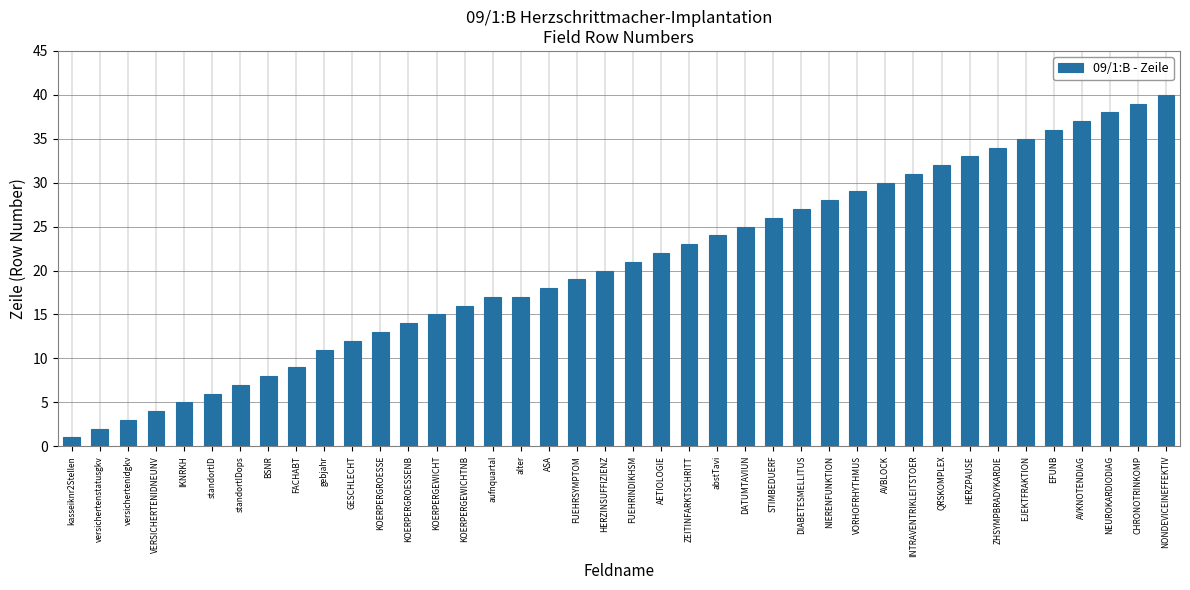

Reading left to right, extract all data points from this chart.

kasseiknr2Stellen=1	versichertenstatusgkv=2	versichertenidgkv=3	VERSICHERTENIDNEUNV=4	IKNRKH=5	standortID=6	standortIDops=7	BSNR=8	FACHABT=9	gebjahr=11	GESCHLECHT=12	KOERPERGROESSE=13	KOERPERGROESSENB=14	KOERPERGEWICHT=15	KOERPERGEWICHTNB=16	aufnquartal=17	alter=17	ASA=18	FUEHRSYMPTOM=19	HERZINSUFFIZIENZ=20	FUEHRINDIKHSM=21	AETIOLOGIE=22	ZEITINFARKTSCHRITT=23	abstTavi=24	DATUMTAVIUN=25	STIMBEDUERF=26	DIABETESMELLITUS=27	NIERENFUNKTION=28	VORHOFRHYTHMUS=29	AVBLOCK=30	INTRAVENTRIKLEITSTOER=31	QRSKOMPLEX=32	HERZPAUSE=33	ZHSYMPBRADYKARDIE=34	EJEKTFRAKTION=35	EFUNB=36	AVKNOTENDIAG=37	NEUROKARDIODIAG=38	CHRONOTRINKOMP=39	NONDEVICEINEFFEKTIV=40